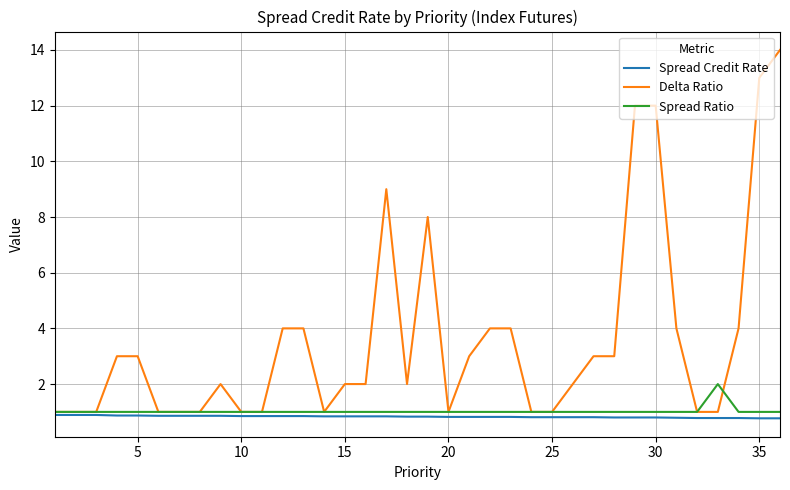

What are all the series names shown in the legend?

Spread Credit Rate, Delta Ratio, Spread Ratio